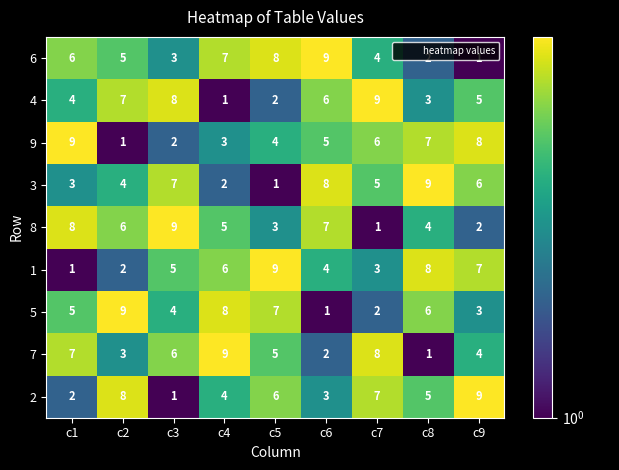

How many 1 values are between 3 and 7?

5